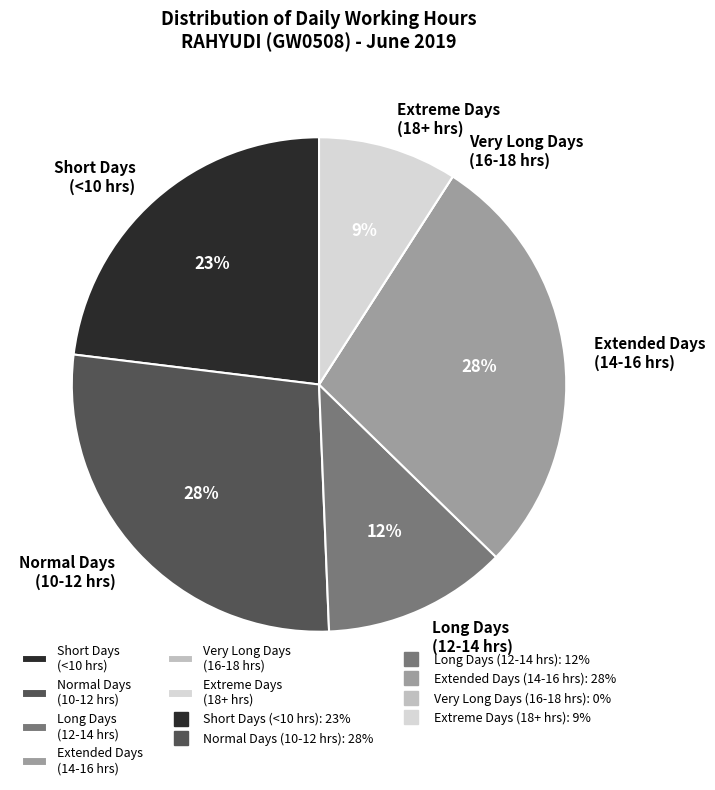

The Long Days (12-14 hrs) slice represents 18% of the pie. True or false?

False